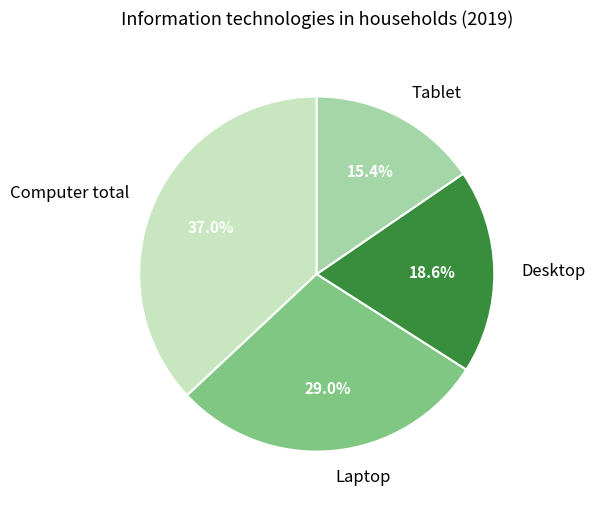

To the nearest percent, what percentage of the pie is Desktop?

19%